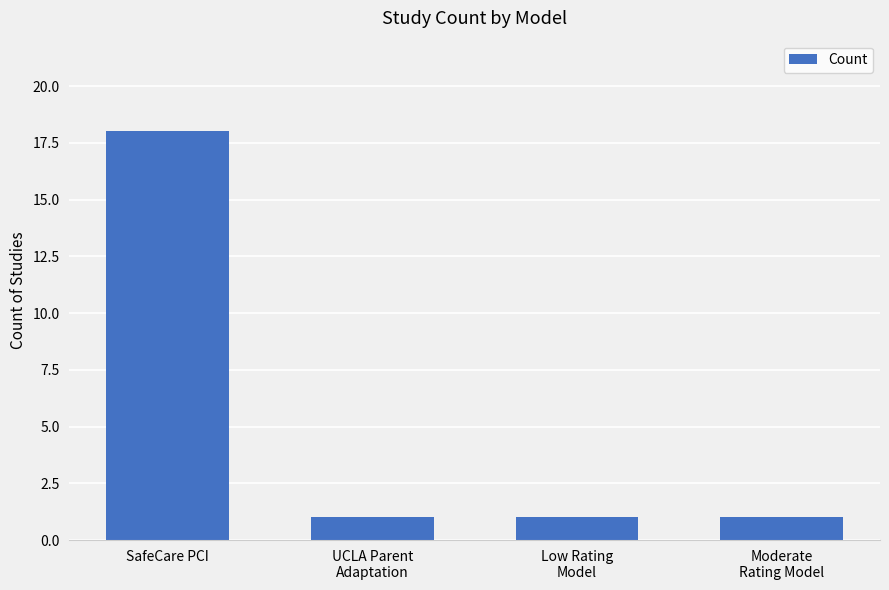

What is the smallest value displayed?

1